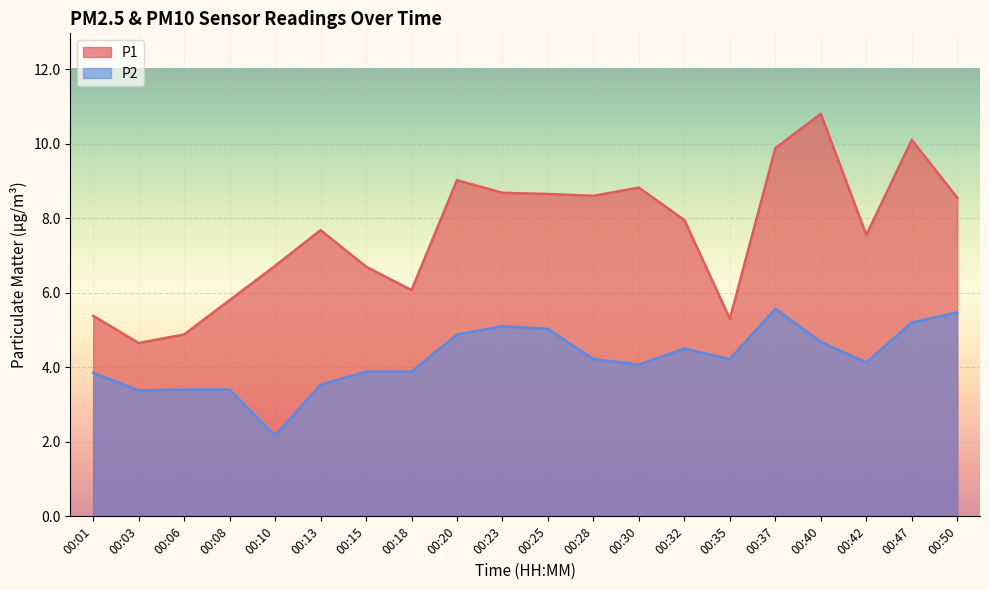

Rank the series by their maximum value, from highest to lowest.

P1, P2